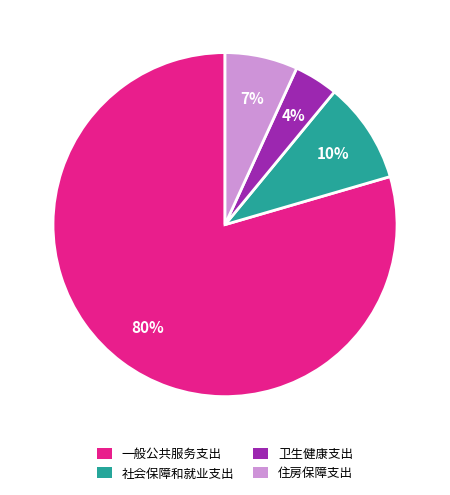

How many segments does this pie chart have?

4